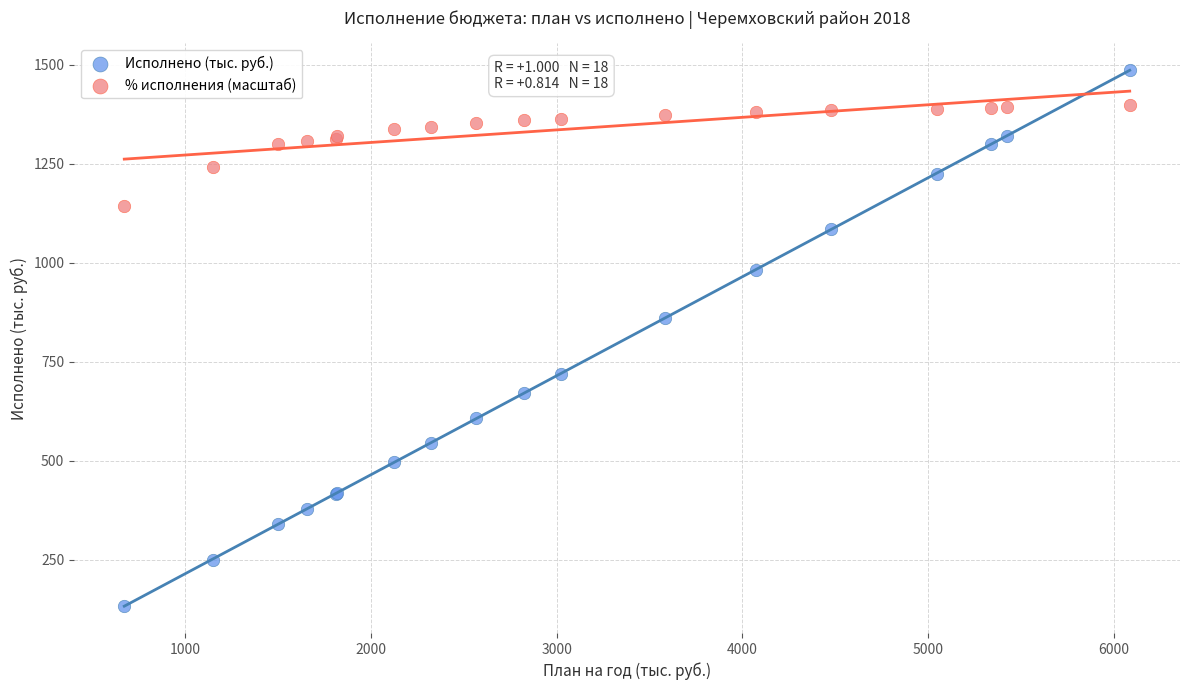

Which series has the widest spread of Y values?

Исполнено (тыс. руб.)